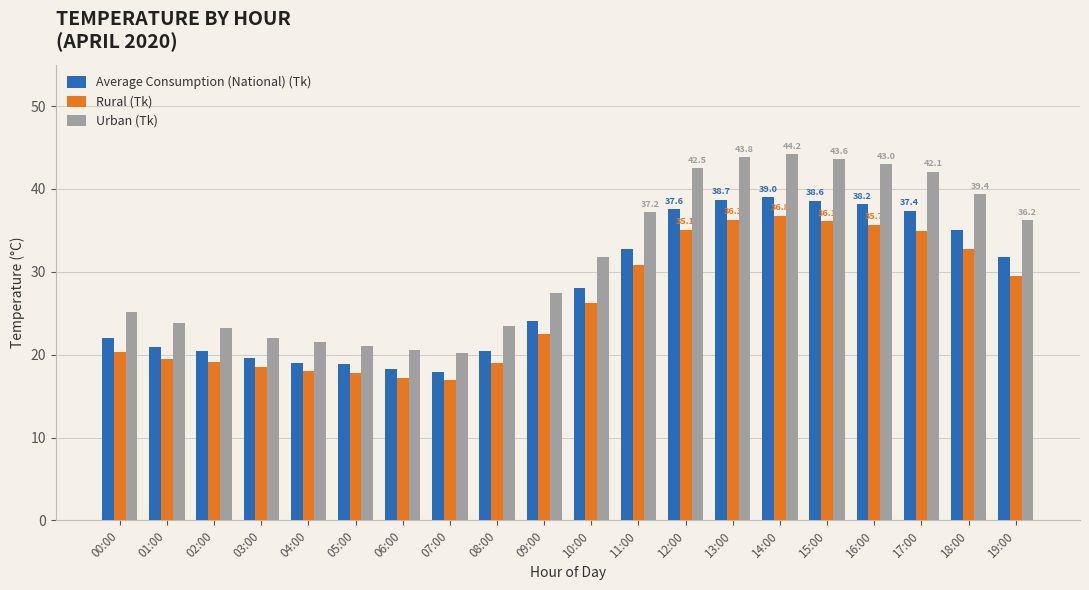

The value of Rural (Tk) at 00:00 is 7.7. True or false?

False